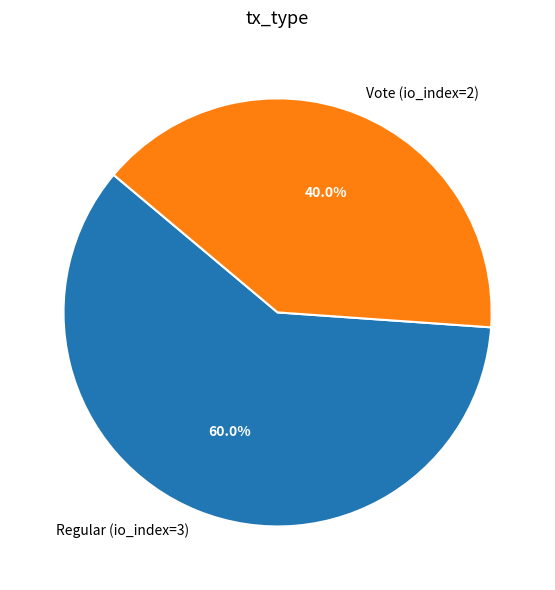

Is it true that Vote (io_index=2) is 54% of the pie?

False